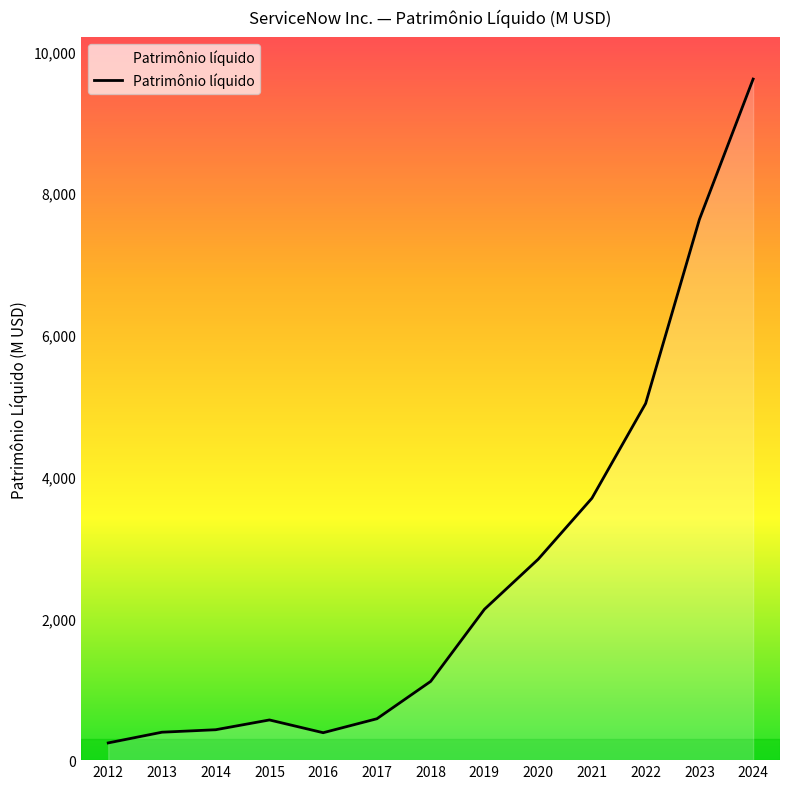

Count the number of categories in the chart.

13